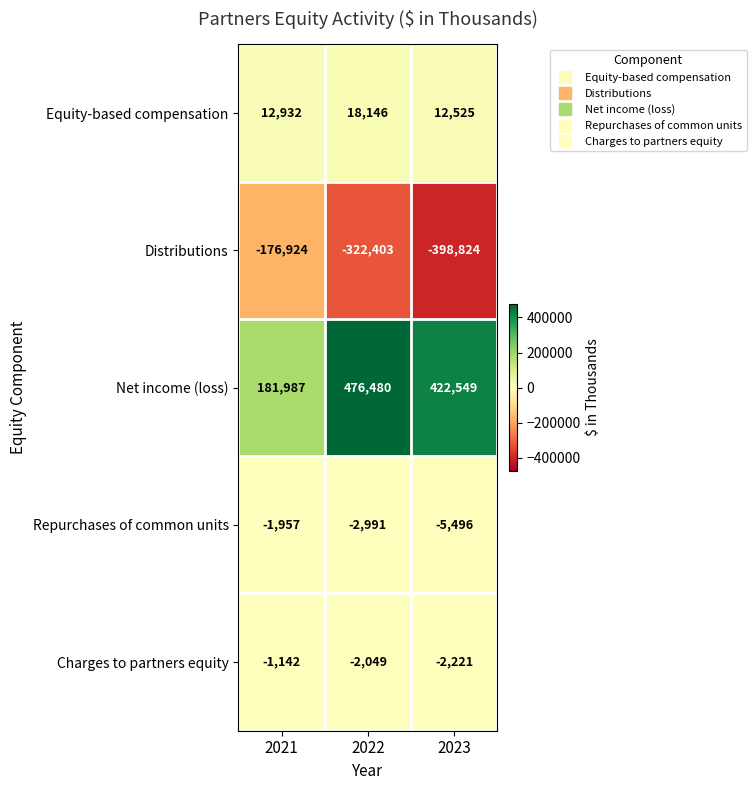

The Repurchases of common units series shows -1508 at 2022. True or false?

False